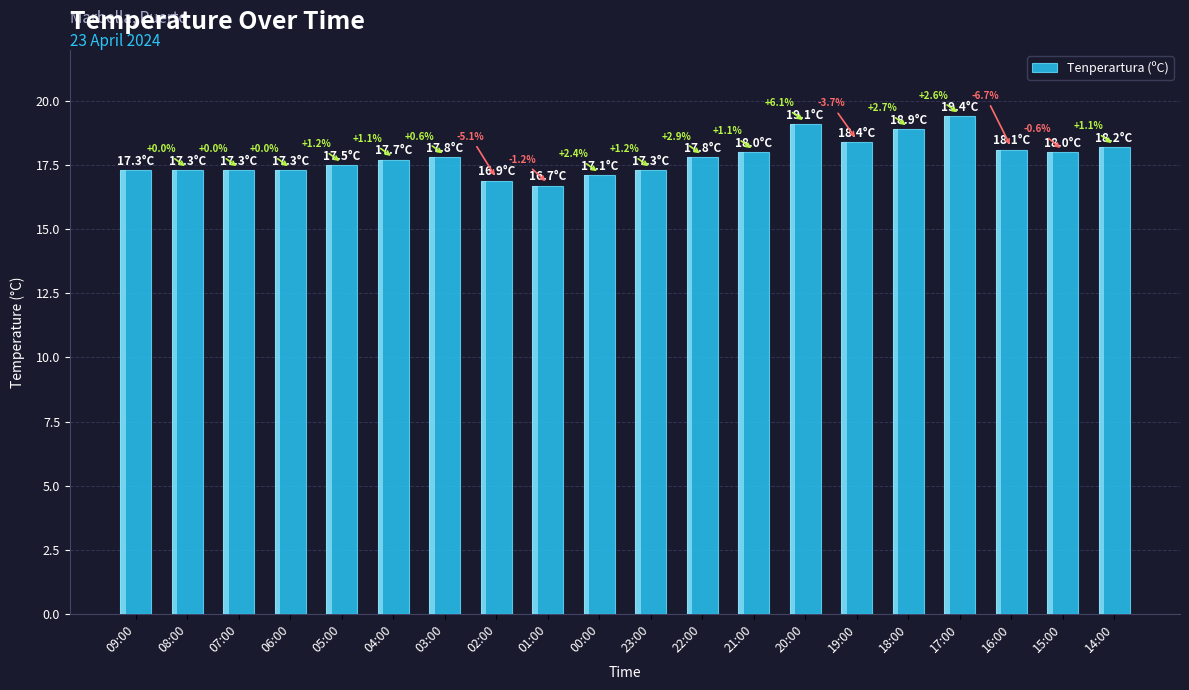

Are the bars grouped side by side (vs. stacked)?

No